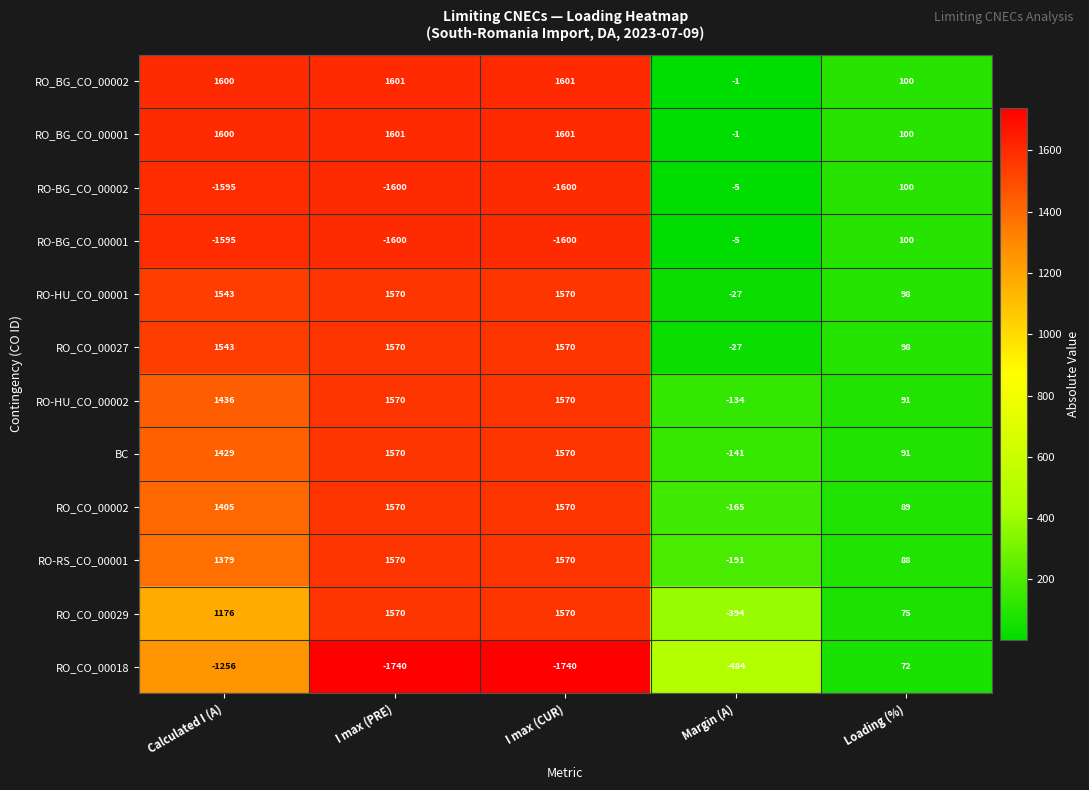

How many data points does each series have?

5